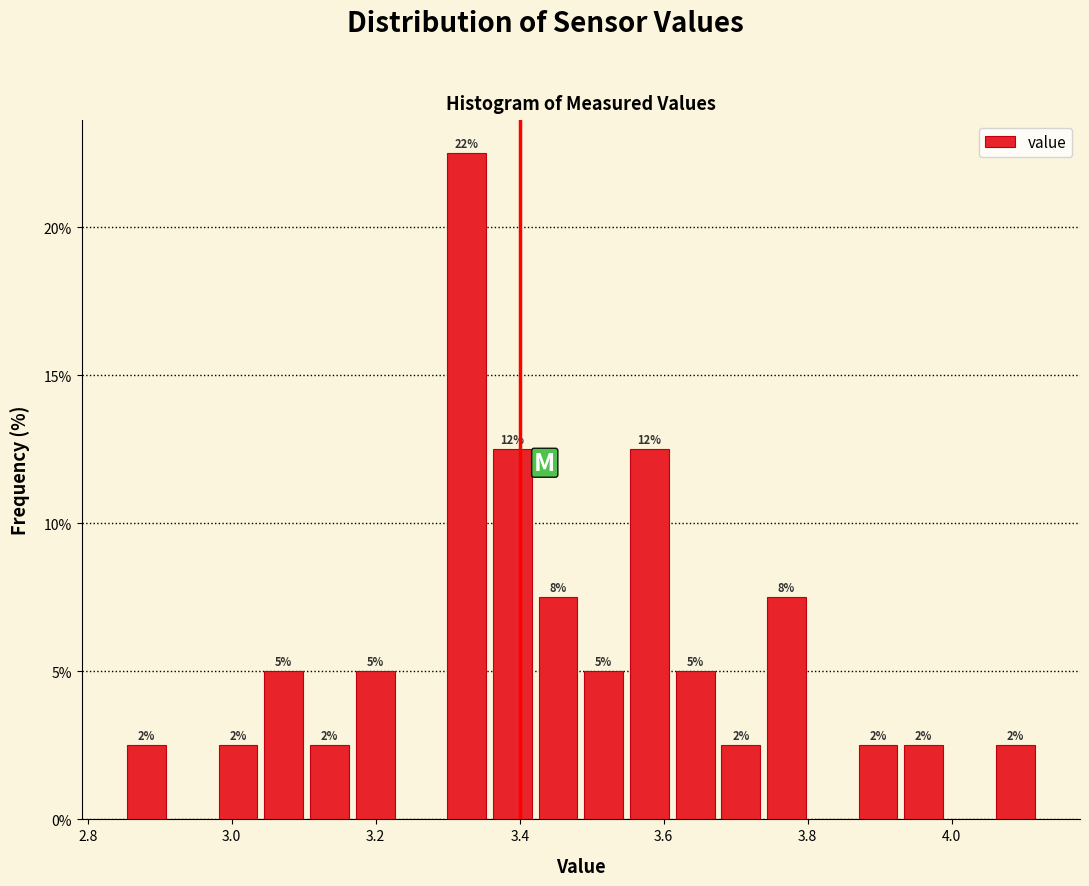

Around what value on the x-axis is the tallest bar? Give the approximate position of its centre, as read against the axis.

3.32